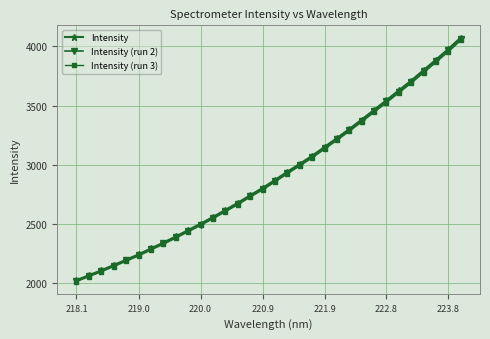

What is the greatest value displayed?

4075.2